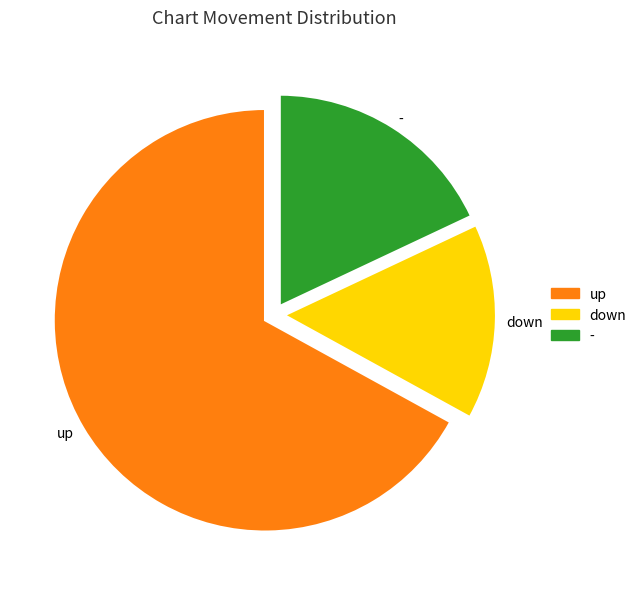

Which category has the smallest portion of the pie?

down